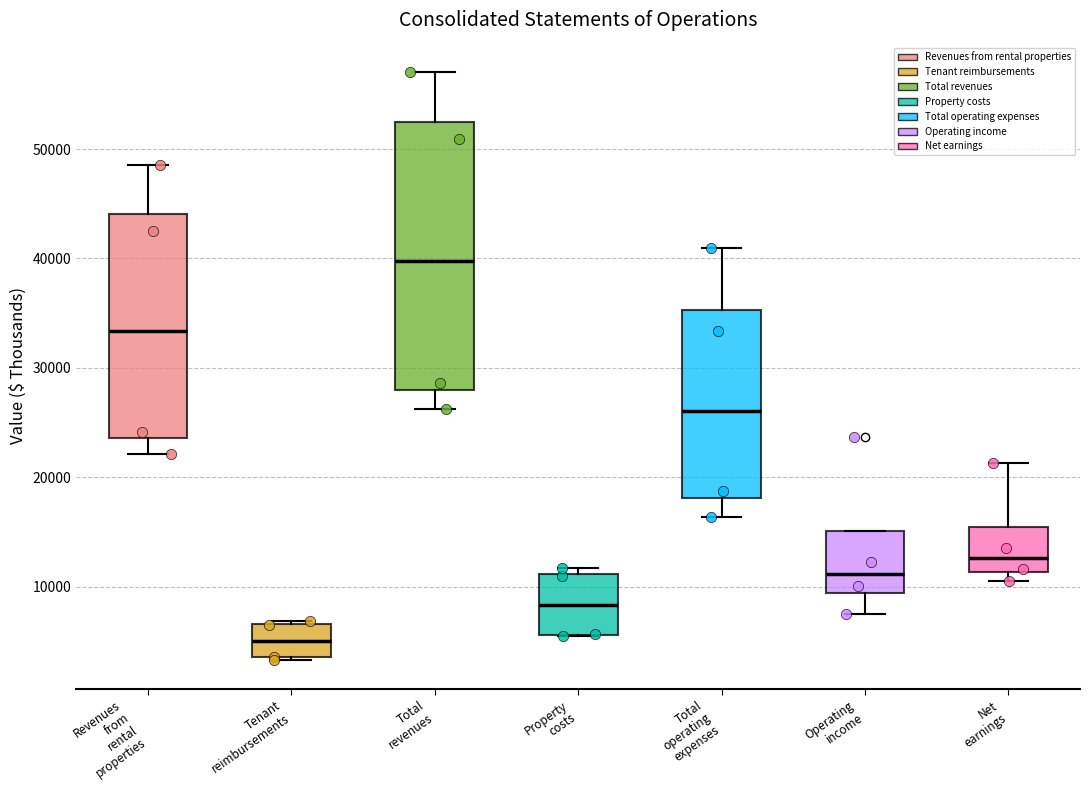

Reading left to right, transcribe this box plot: for each box, give where its median line is, the range the box spans, and where its two whiskers end, as read against the y-axis. The values are not printed on the chart, so give them approximately, as read against the axis.

Revenues from rental properties: median 33000, box 24000 to 44000, whiskers 22000 to 49000
Tenant reimbursements: median 5000, box 4000 to 7000, whiskers 3000 to 7000
Total revenues: median 40000, box 28000 to 52000, whiskers 26000 to 57000
Property costs: median 8000, box 6000 to 11000, whiskers 6000 to 12000
Total operating expenses: median 26000, box 18000 to 35000, whiskers 16000 to 41000
Operating income: median 11000, box 9000 to 15000, whiskers 8000 to 15000
Net earnings: median 13000, box 11000 to 16000, whiskers 10000 to 21000